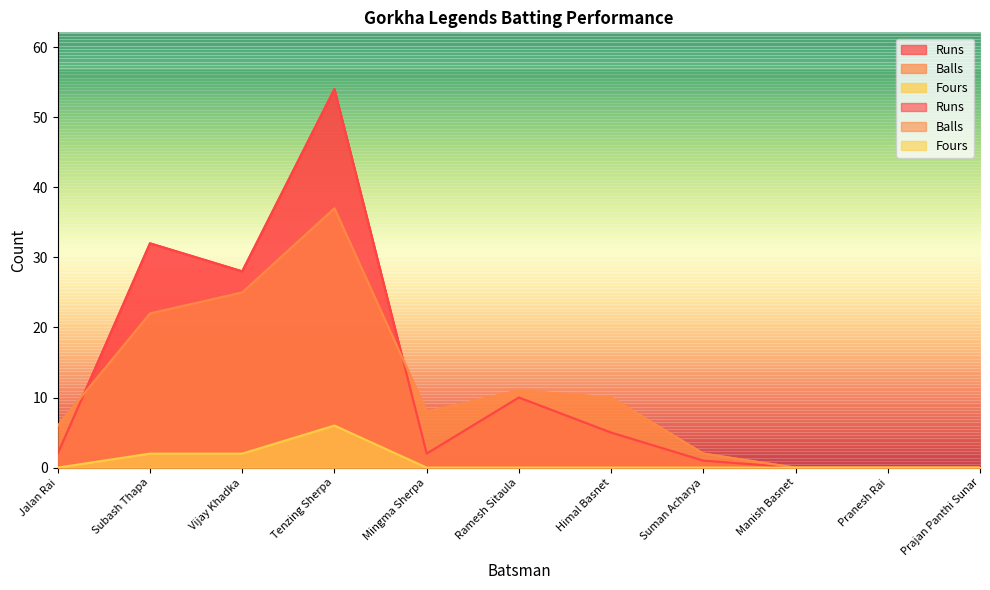

Reading right to left, list all the values displayed in this chart.

Runs: Prajan Panthi Sunar=0	Pranesh Rai=0	Manish Basnet=0	Suman Acharya=1	Himal Basnet=5	Ramesh Sitaula=10	Mingma Sherpa=2	Tenzing Sherpa=54	Vijay Khadka=28	Subash Thapa=32	Jalan Rai=2
Balls: Prajan Panthi Sunar=0	Pranesh Rai=0	Manish Basnet=0	Suman Acharya=2	Himal Basnet=10	Ramesh Sitaula=11	Mingma Sherpa=8	Tenzing Sherpa=37	Vijay Khadka=25	Subash Thapa=22	Jalan Rai=6
Fours: Prajan Panthi Sunar=0	Pranesh Rai=0	Manish Basnet=0	Suman Acharya=0	Himal Basnet=0	Ramesh Sitaula=0	Mingma Sherpa=0	Tenzing Sherpa=6	Vijay Khadka=2	Subash Thapa=2	Jalan Rai=0